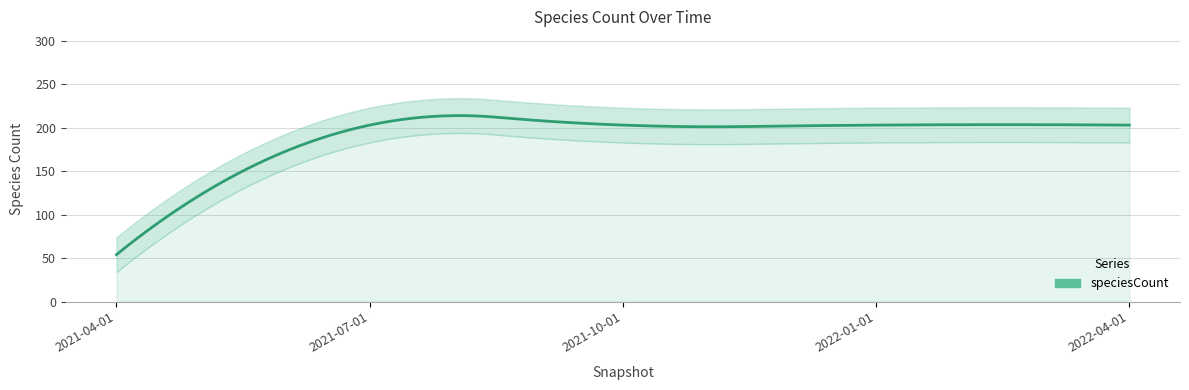

True or false: the data shows 93 at 2021-04-01.

False